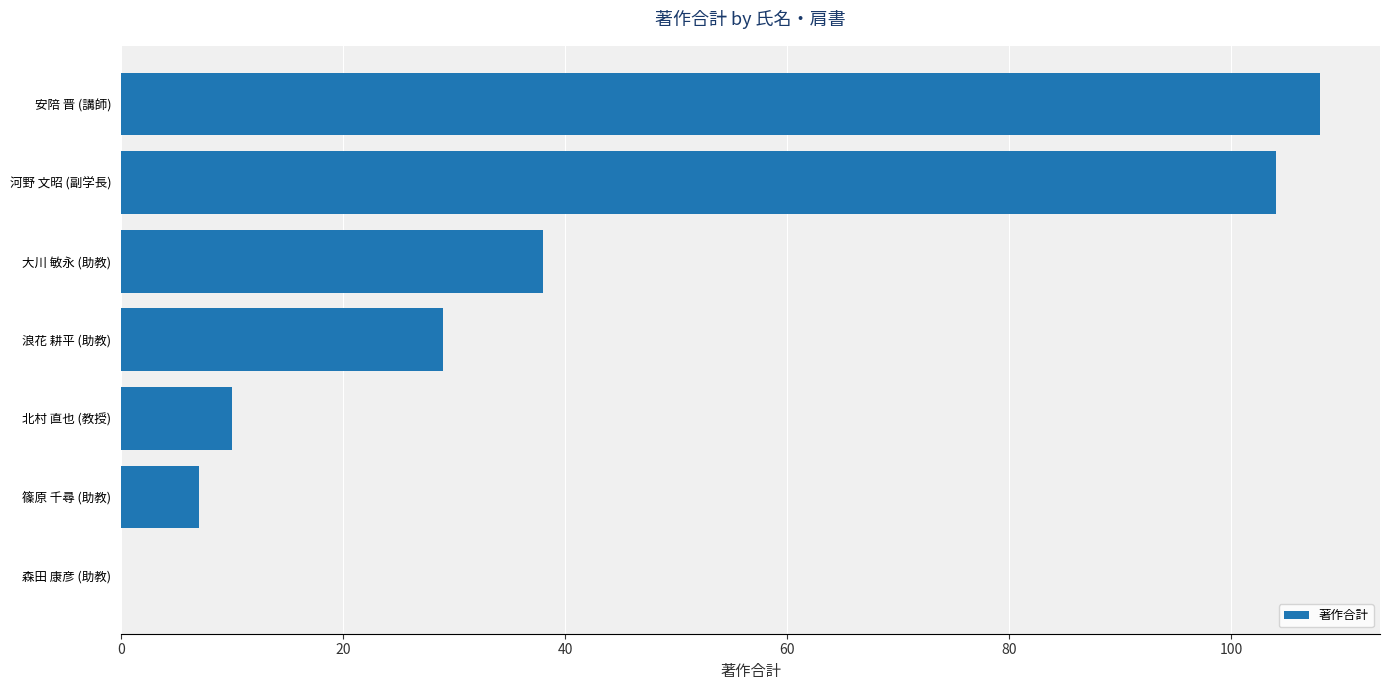

Reading top to bottom, what are all the values shown in this chart?

安陪 晋 (講師)=108	河野 文昭 (副学長)=104	大川 敏永 (助教)=38	浪花 耕平 (助教)=29	北村 直也 (教授)=10	篠原 千尋 (助教)=7	森田 康彦 (助教)=0